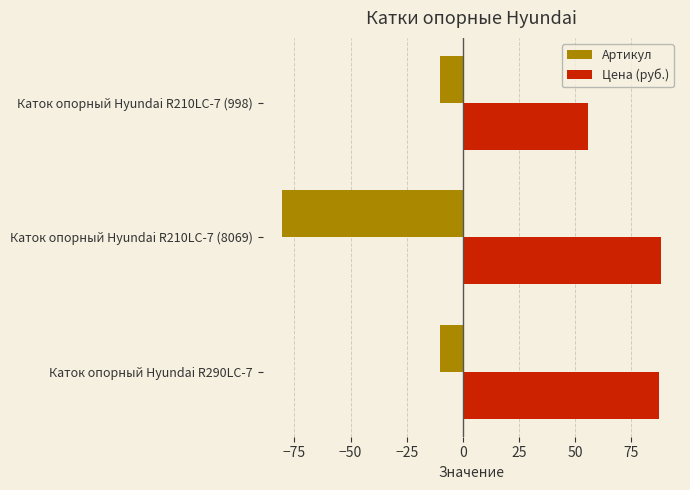

Is it true that Цена (руб.) equals 131.0 at Каток опорный Hyundai R210LC-7 (8069)?

False